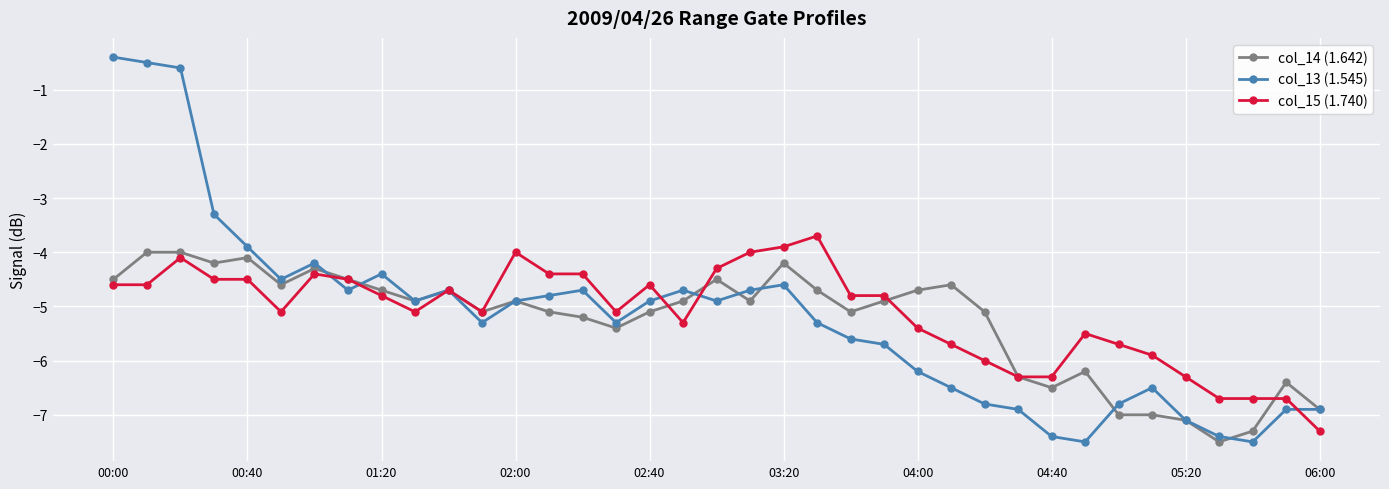

What is the value of the col_15 (1.740) point at the 5th from the left?

-4.5